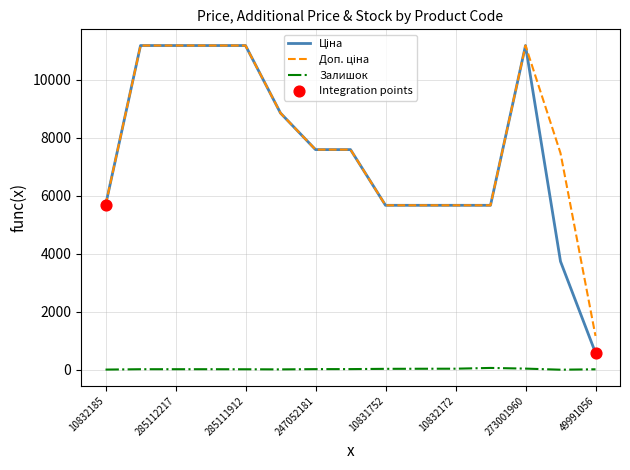

How many lines are shown in the chart?

3